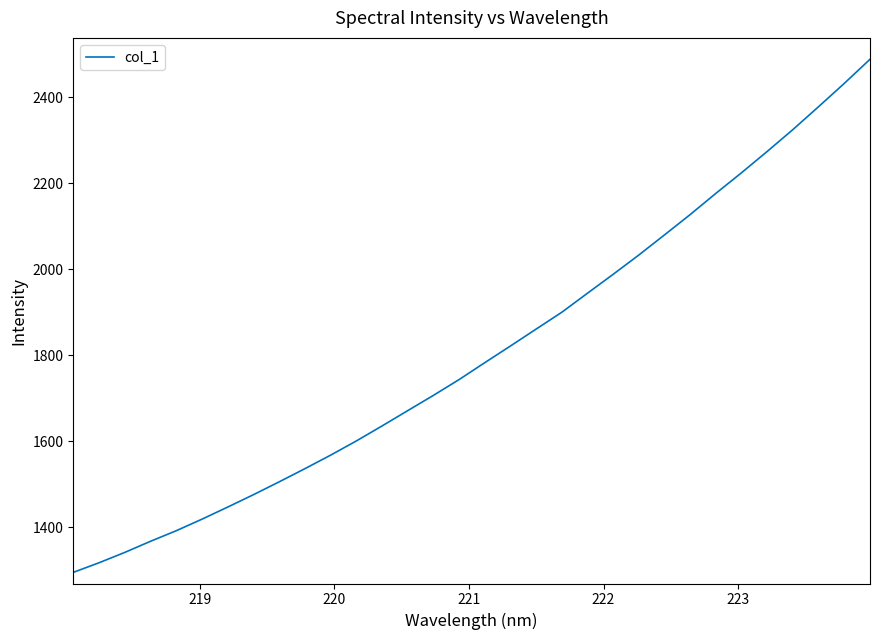

Is this an area chart (filled region under the line)?

No